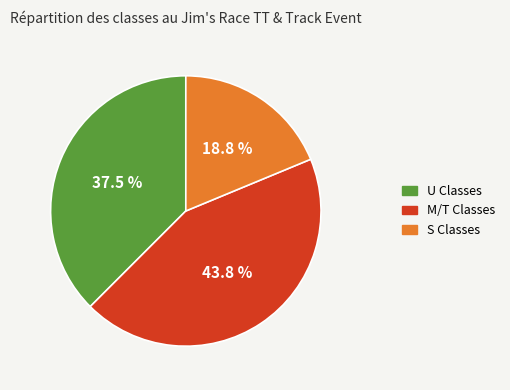

Does any single category account for the majority?

No